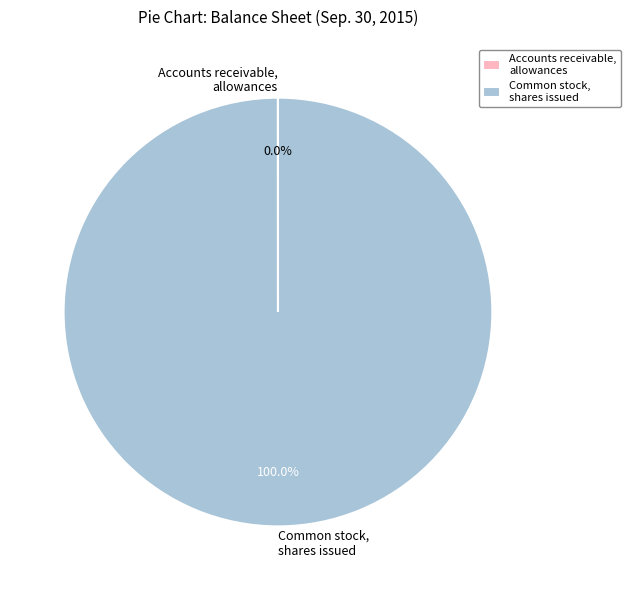

Is there any slice that represents more than half of the pie?

Yes